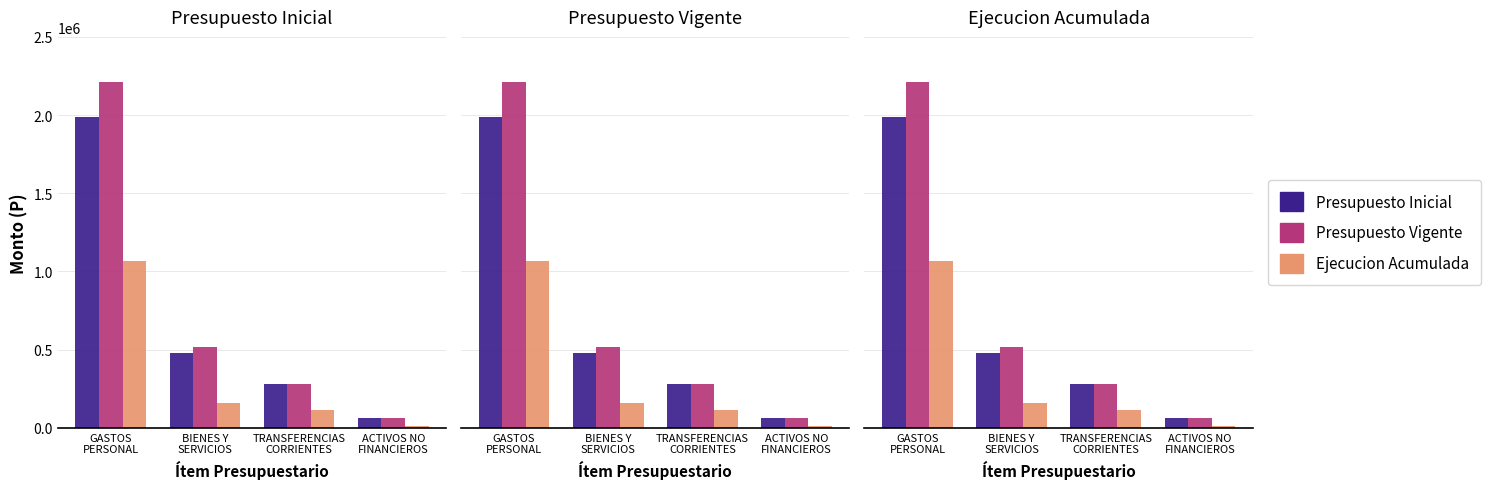

What is the value of the Presupuesto Vigente bar at the 1st from the left?

2210608